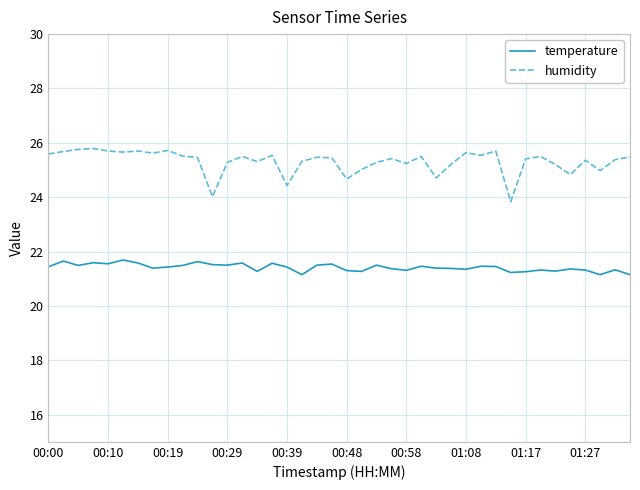

Which series has the widest spread of values?

humidity